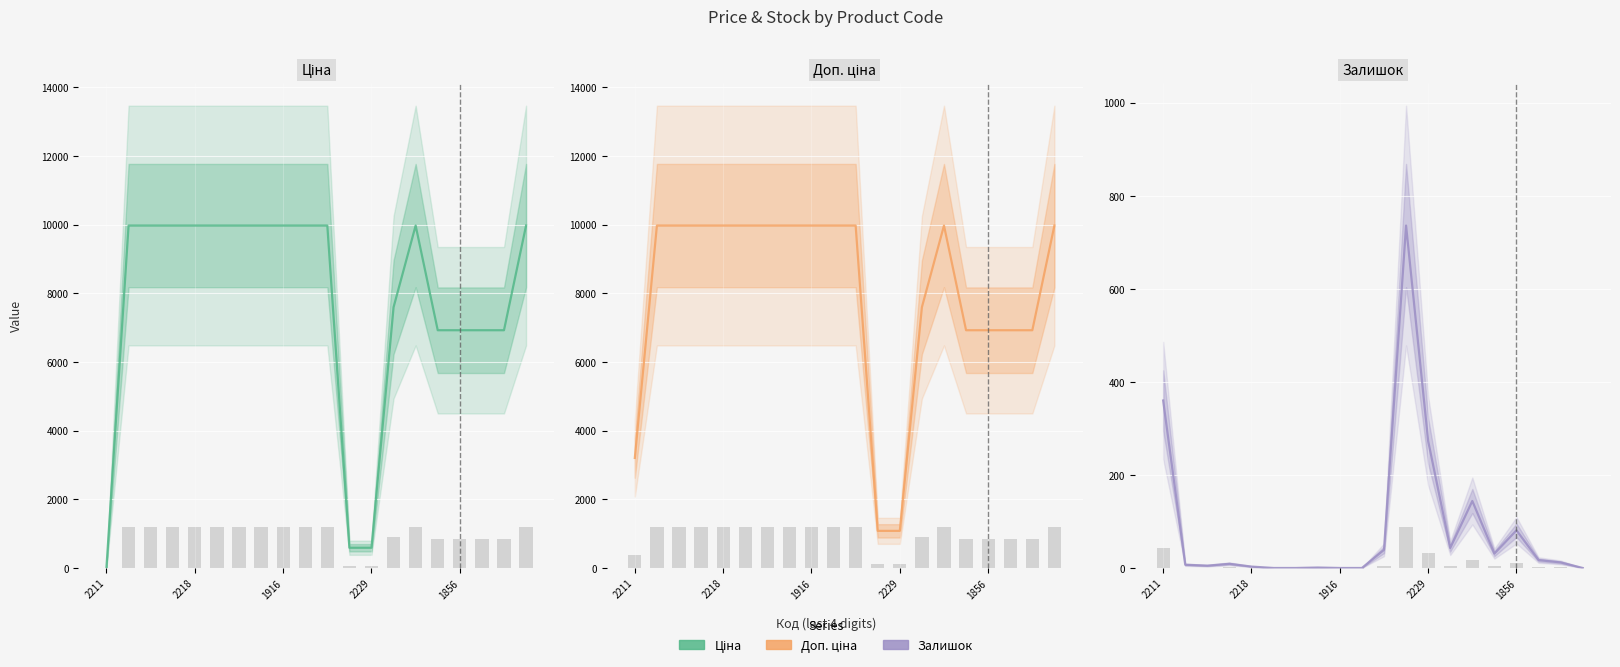

True or false: Залишок has a value of 0.0 at 19.

True